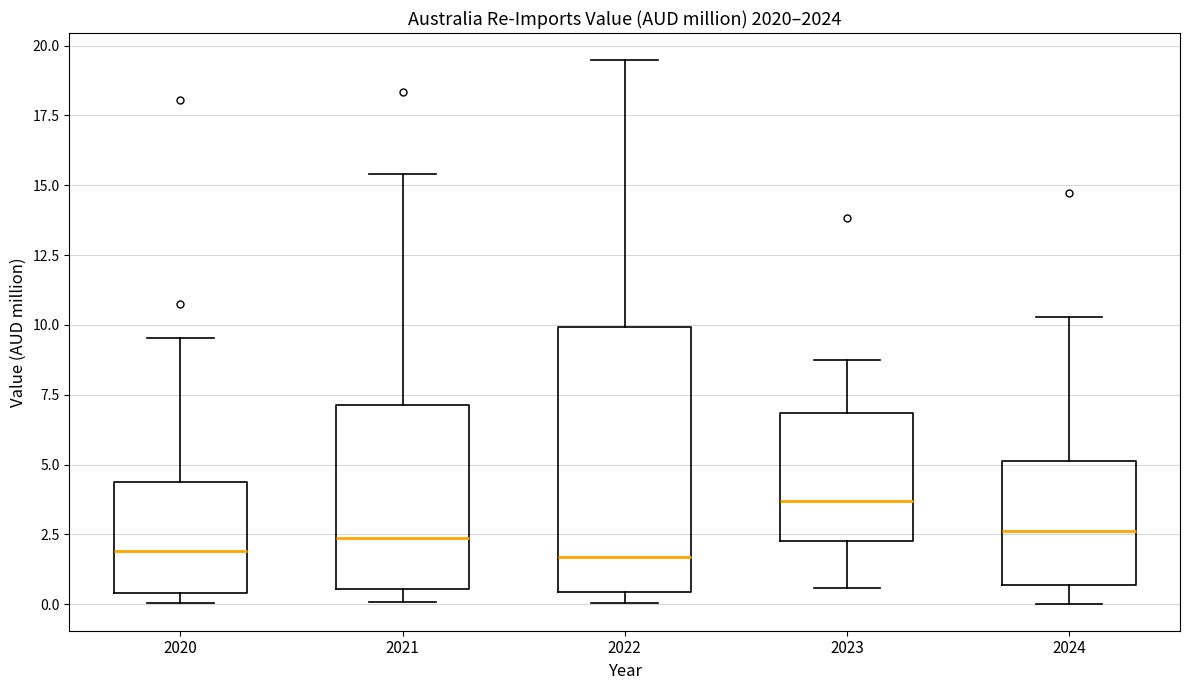

Comparing the boxes themselves (not the whiskers), which one is the tallest?

2022